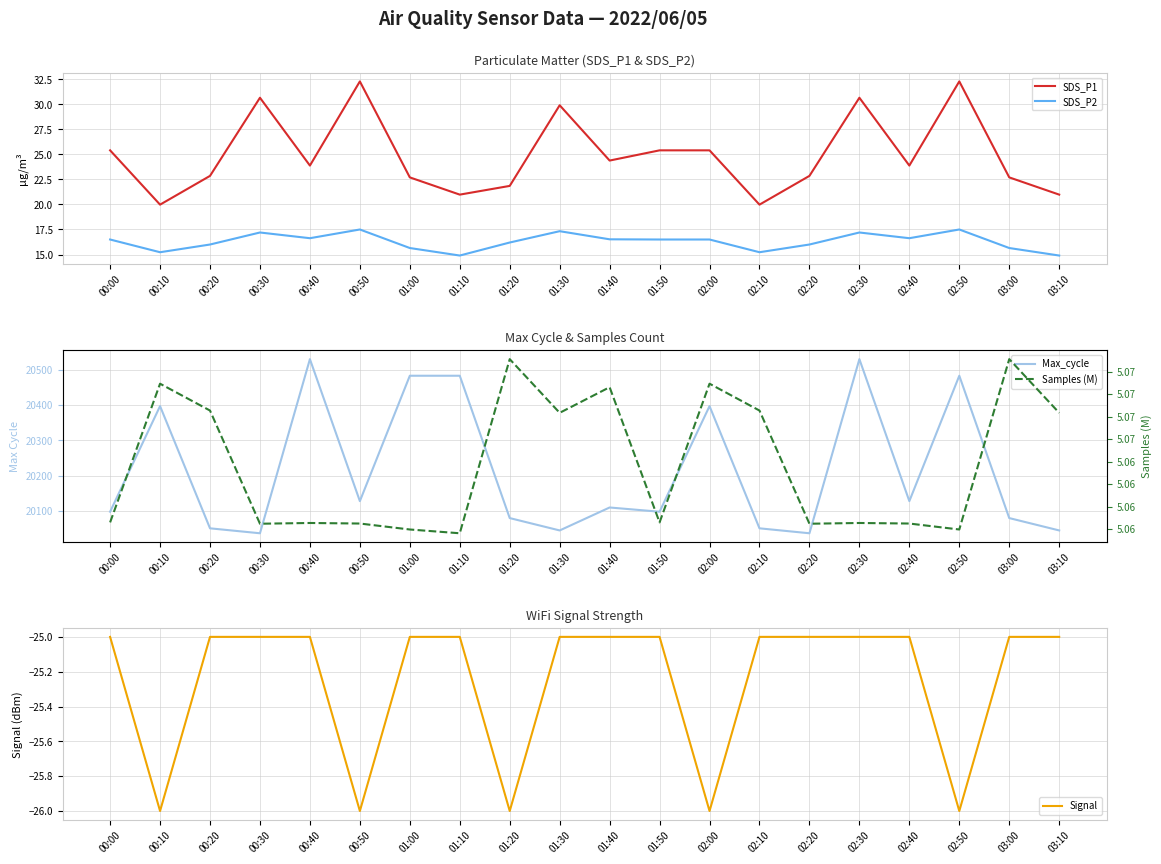

What is the value of the Max_cycle point at the 12th from the left?

20098.0